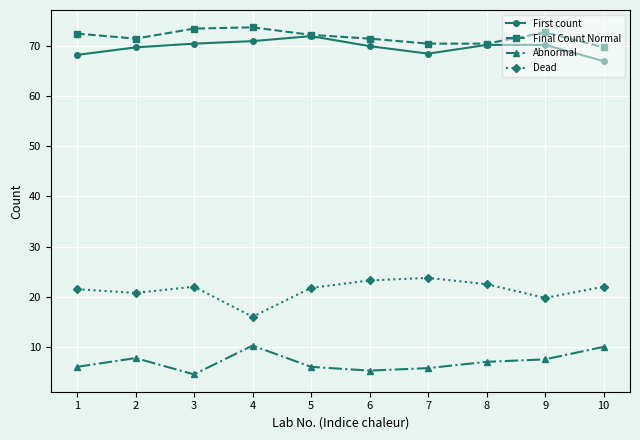

What is the difference between the highest and lowest values at 8?

63.5